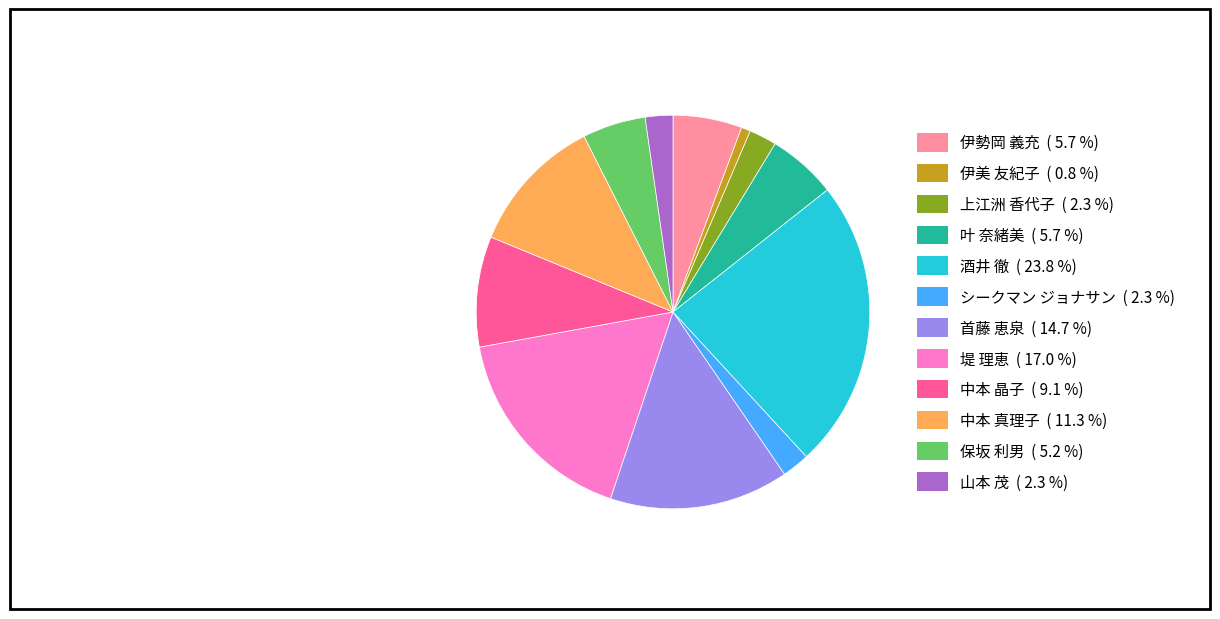

Do 酒井 徹 and シークマン ジョナサン together represent more than half of the pie?

No